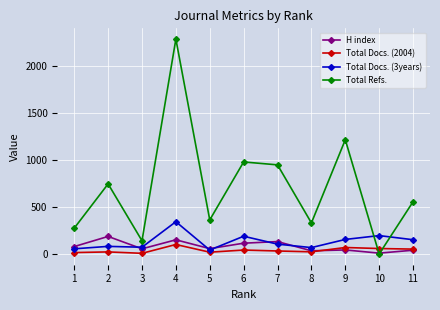

How many series are shown in this chart?

4